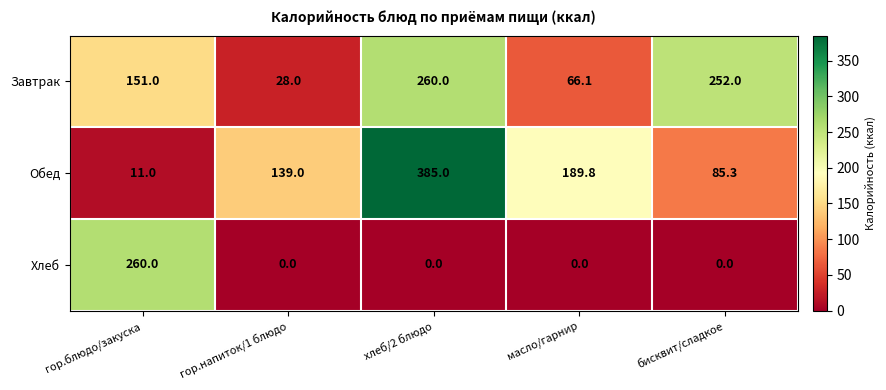

Between гор.блюдо/закуска and бисквит/сладкое, which series saw the biggest shift?

Хлеб